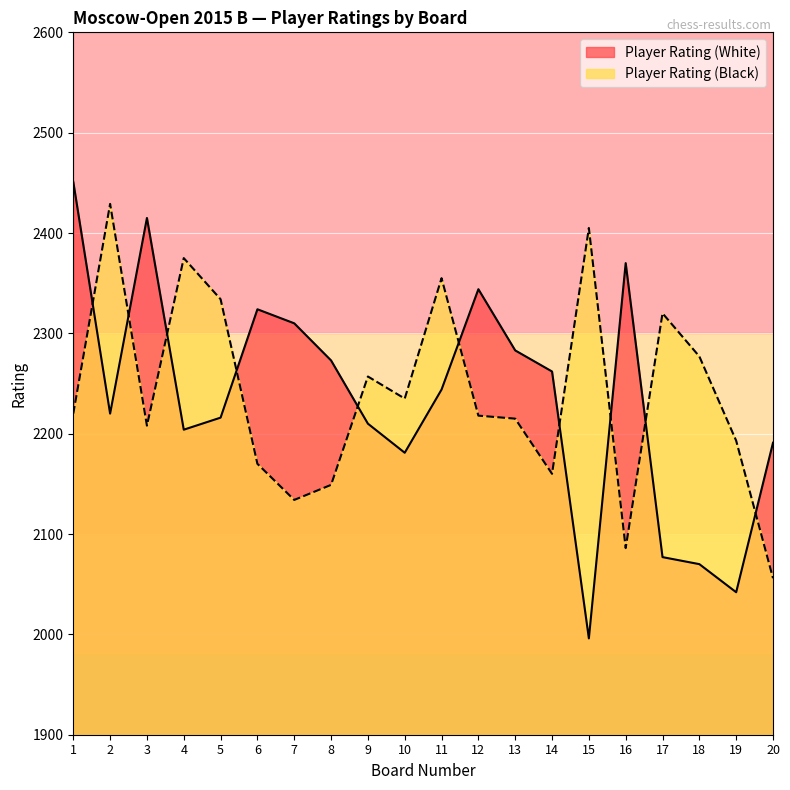

Is the value of Player Rating (Black) at 18 greater than the value of Player Rating (White) at 6?

No